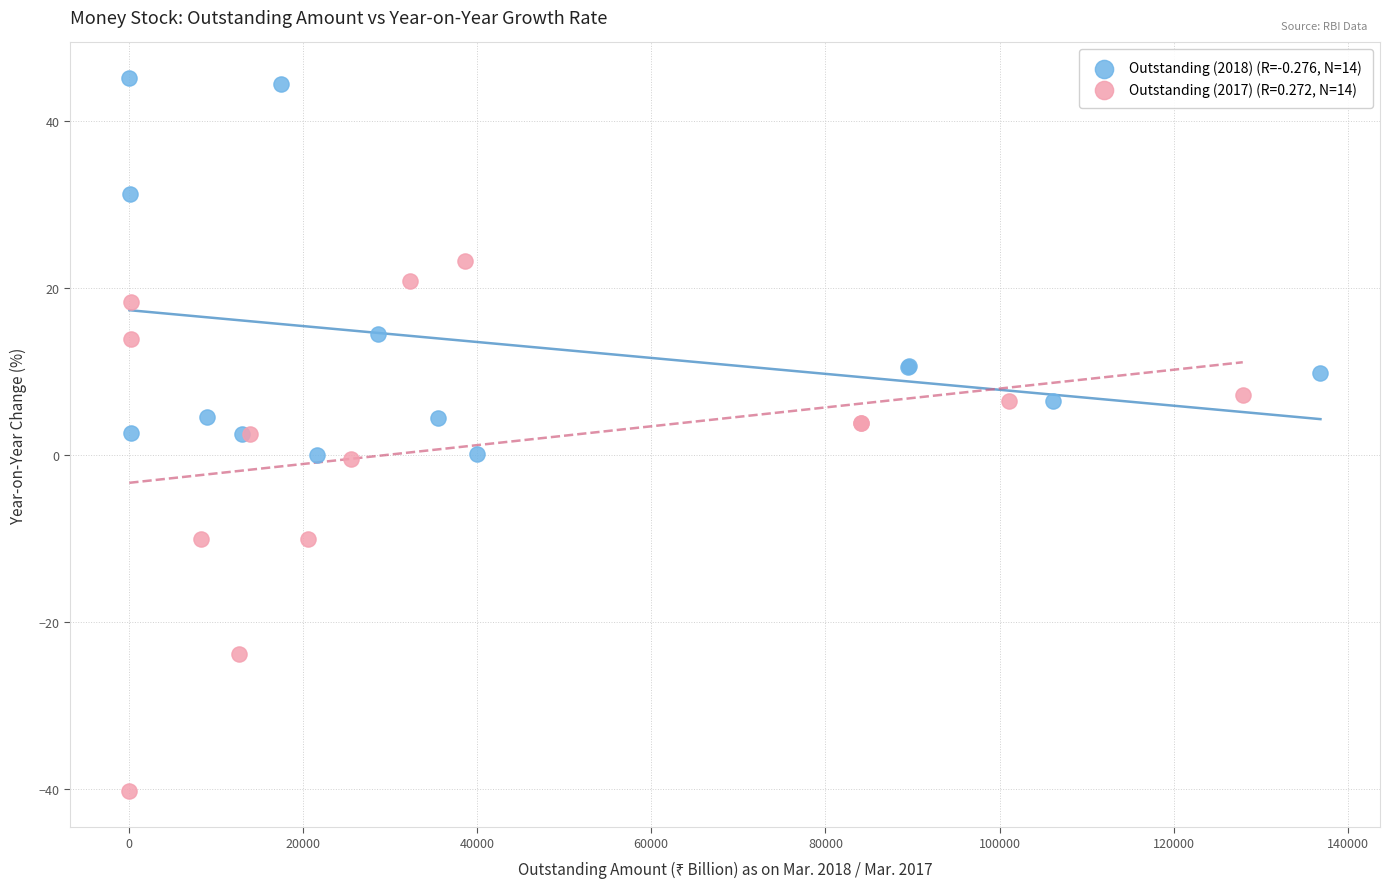

Which series reaches the minimum Y coordinate?

Outstanding (2017) (R=0.272, N=14)